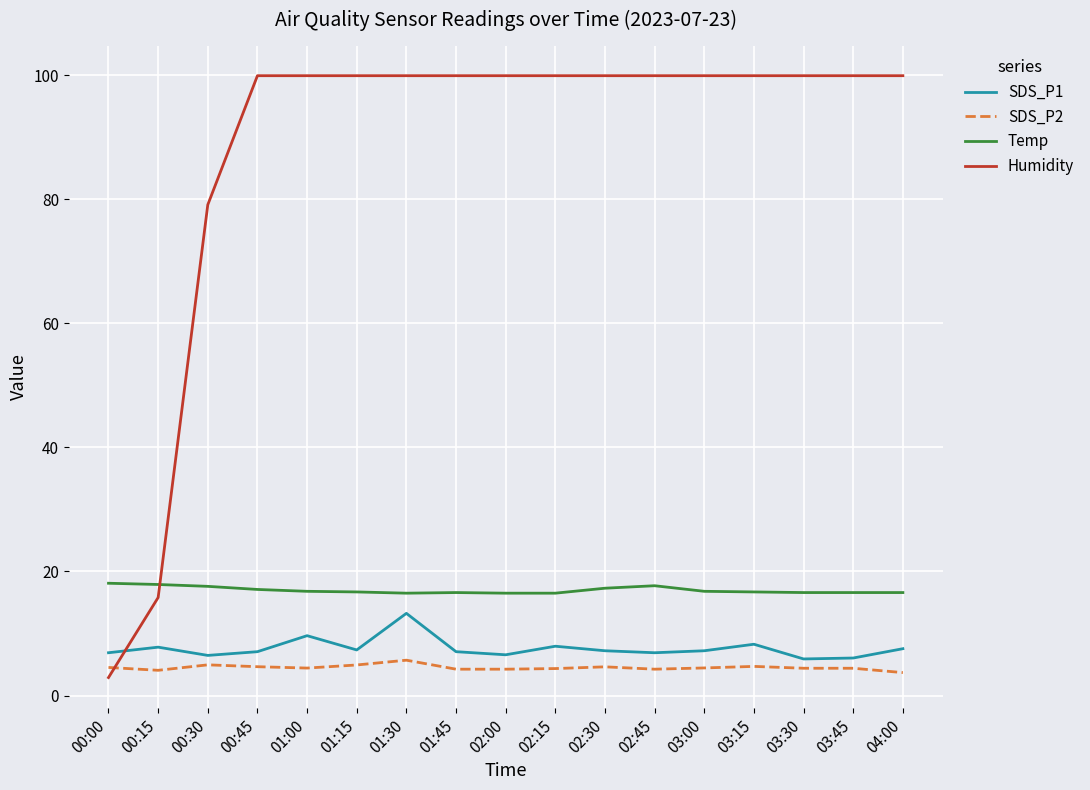

The value of SDS_P2 at 01:30 is 5.7. True or false?

True